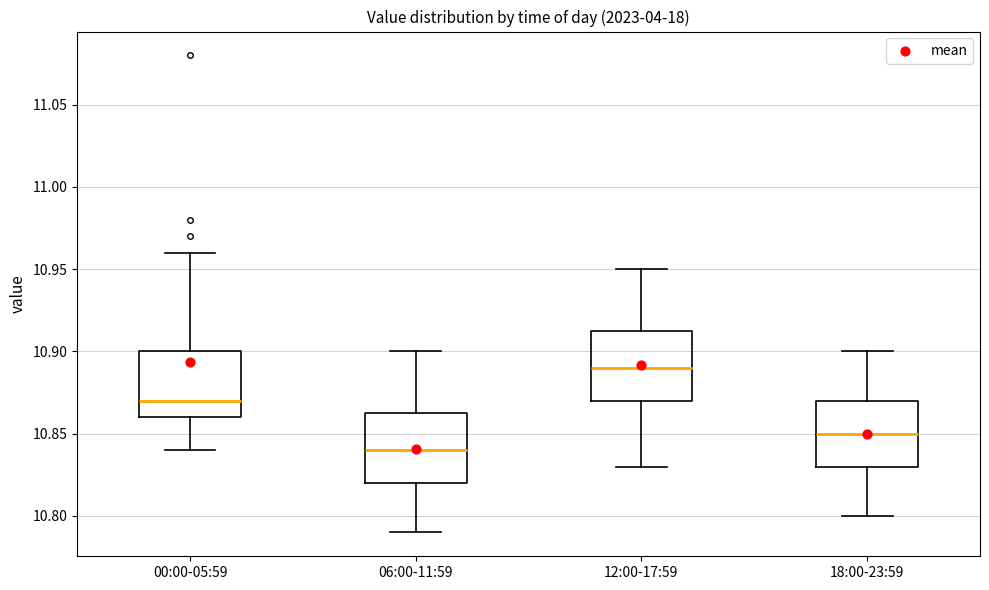

Which box has the lowest median line?

06:00-11:59